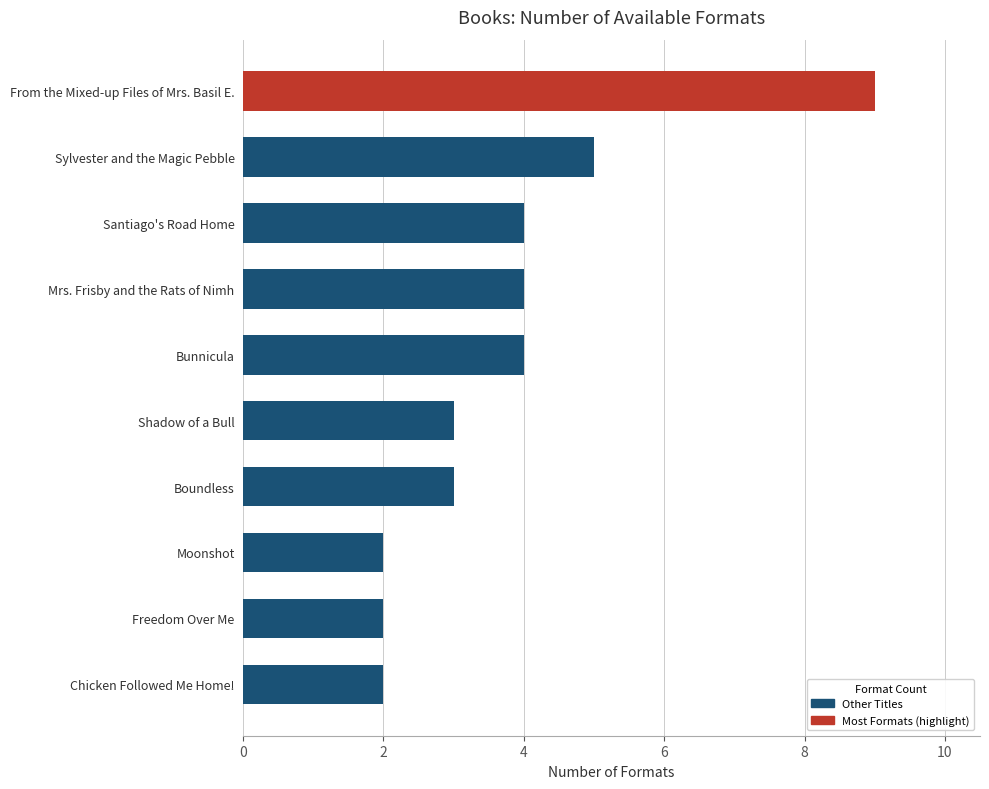

What is the approximate value at Bunnicula?

4